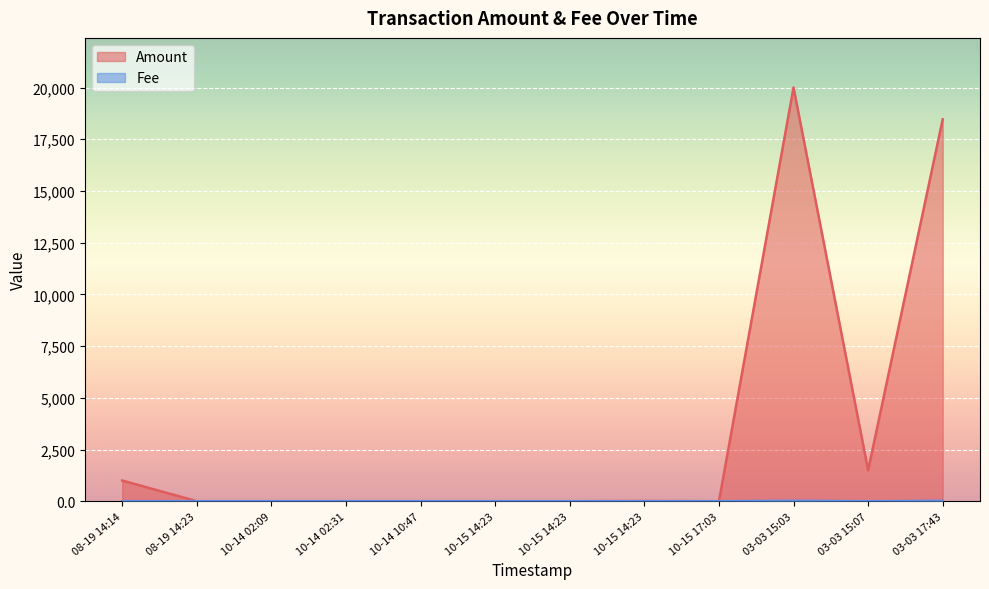

How many data points does each series have?

12